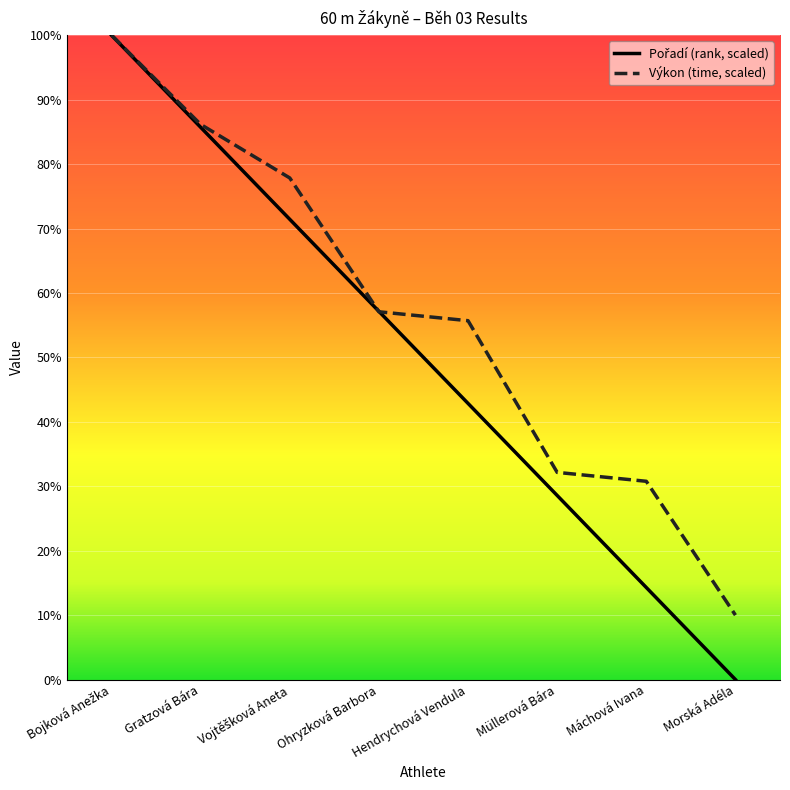

Does the chart have visible grid lines?

Yes